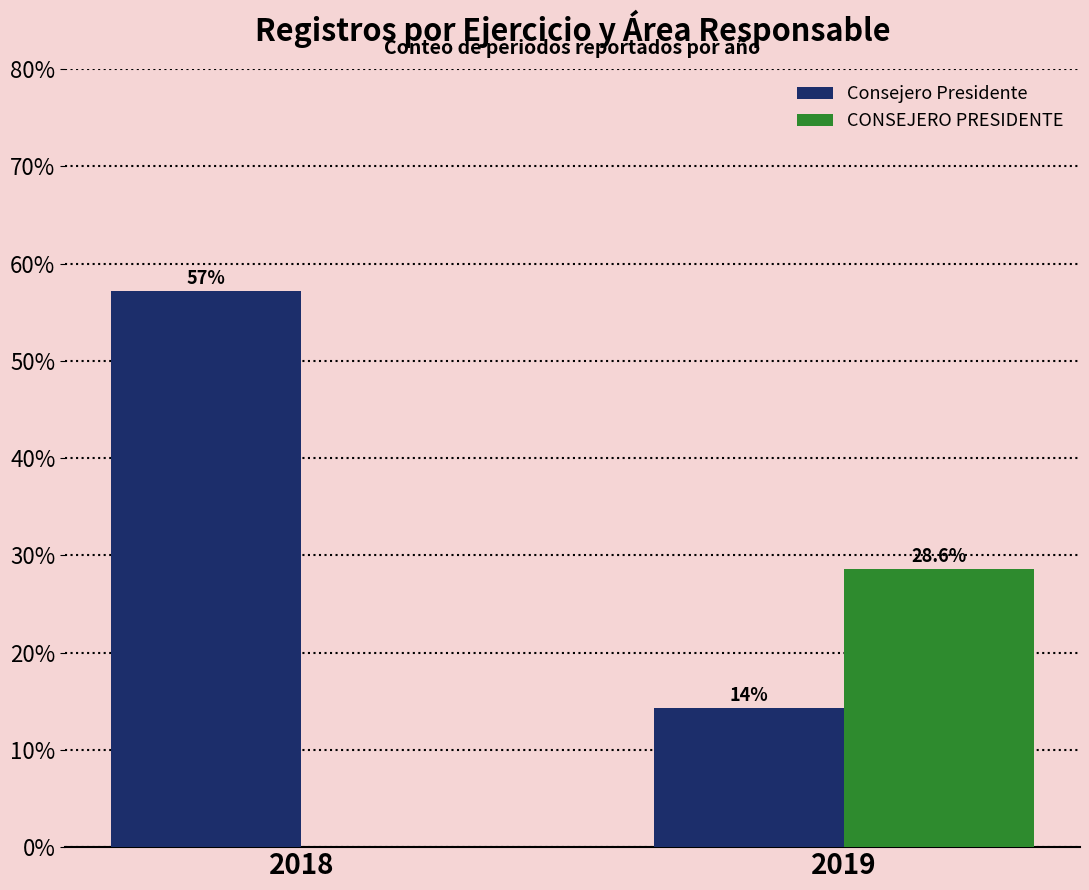

Which series has the largest total across all categories?

Consejero Presidente